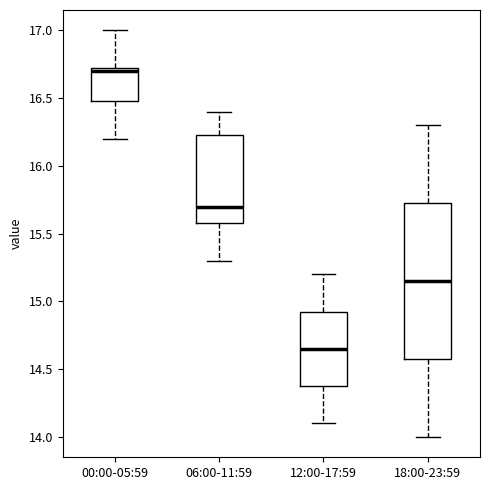

Reading left to right, read every box against the y-axis: the position of its median line, the range the box covers, and the ends of its whiskers. The values are not printed on the chart, so give them approximately, as read against the axis.

00:00-05:59: median 16.70, box 16.50 to 16.75, whiskers 16.20 to 17.00
06:00-11:59: median 15.70, box 15.60 to 16.25, whiskers 15.30 to 16.40
12:00-17:59: median 14.65, box 14.40 to 14.95, whiskers 14.10 to 15.20
18:00-23:59: median 15.15, box 14.60 to 15.75, whiskers 14.00 to 16.30